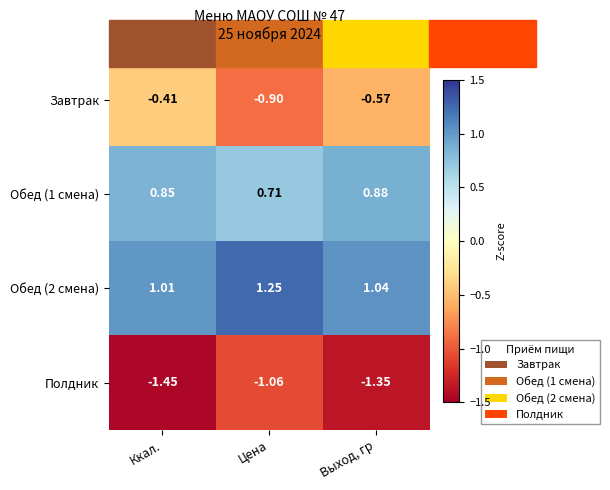

At which label is Обед (2 смена) closest to 1?

Ккал.